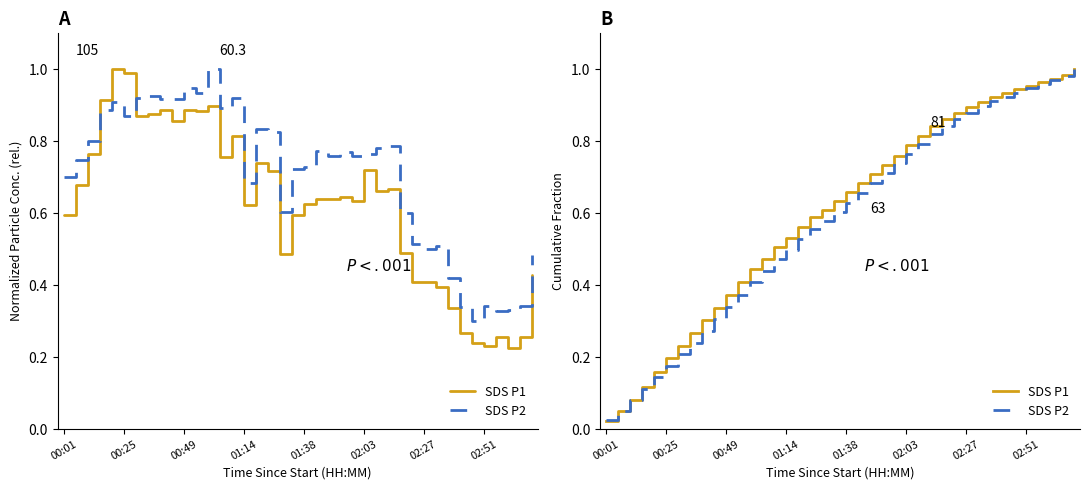

Which series has the largest total across all categories?

SDS P1